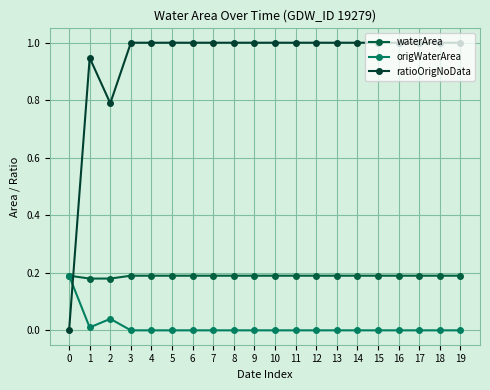

The origWaterArea series shows -0.1 at 15. True or false?

False